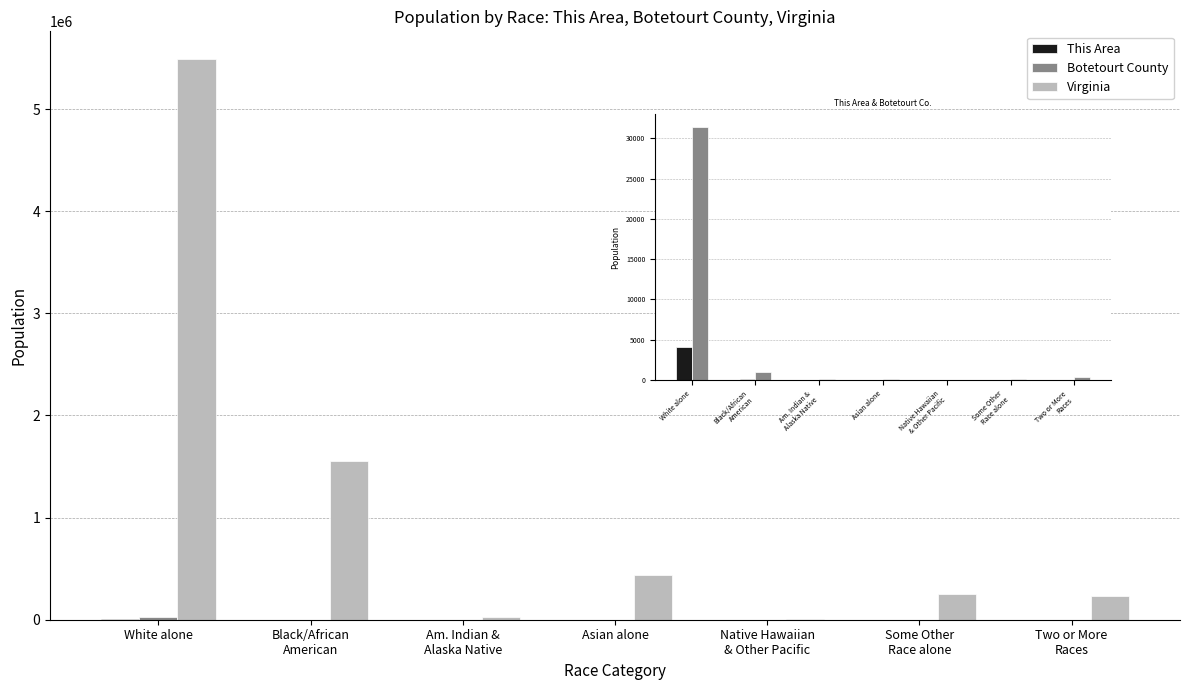

What is the label of the 6th bar from the left?

Some Other
Race alone